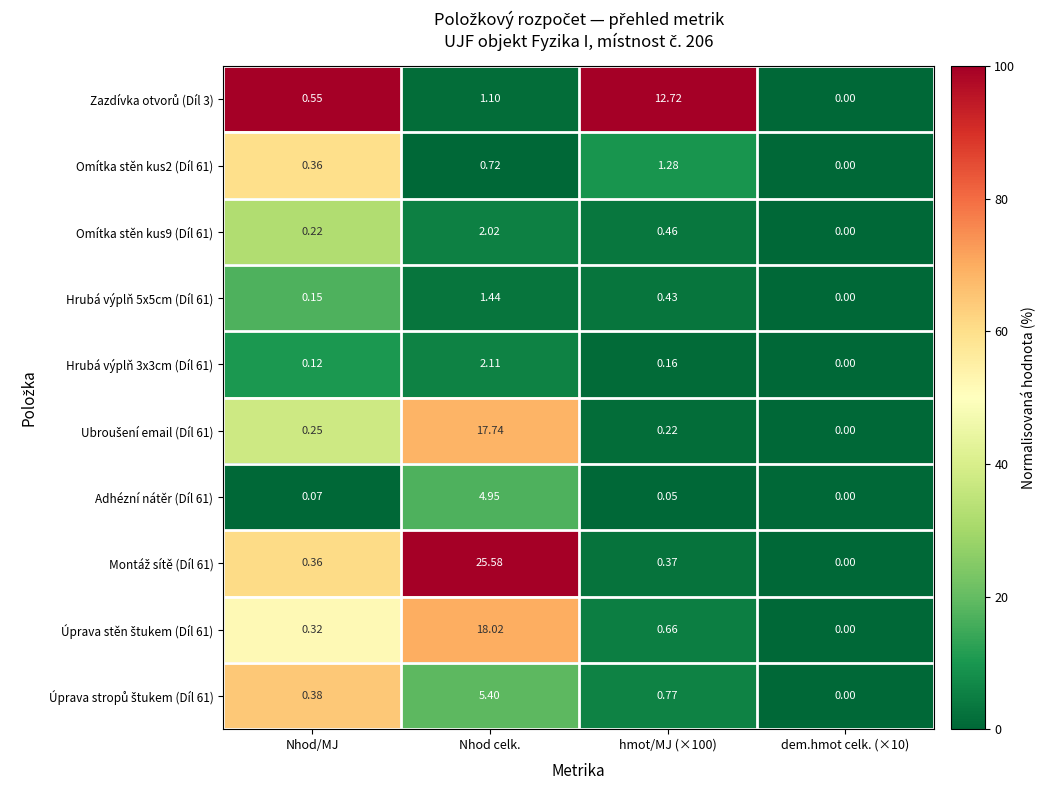

At which category is the sum across all series the highest?

Nhod celk.